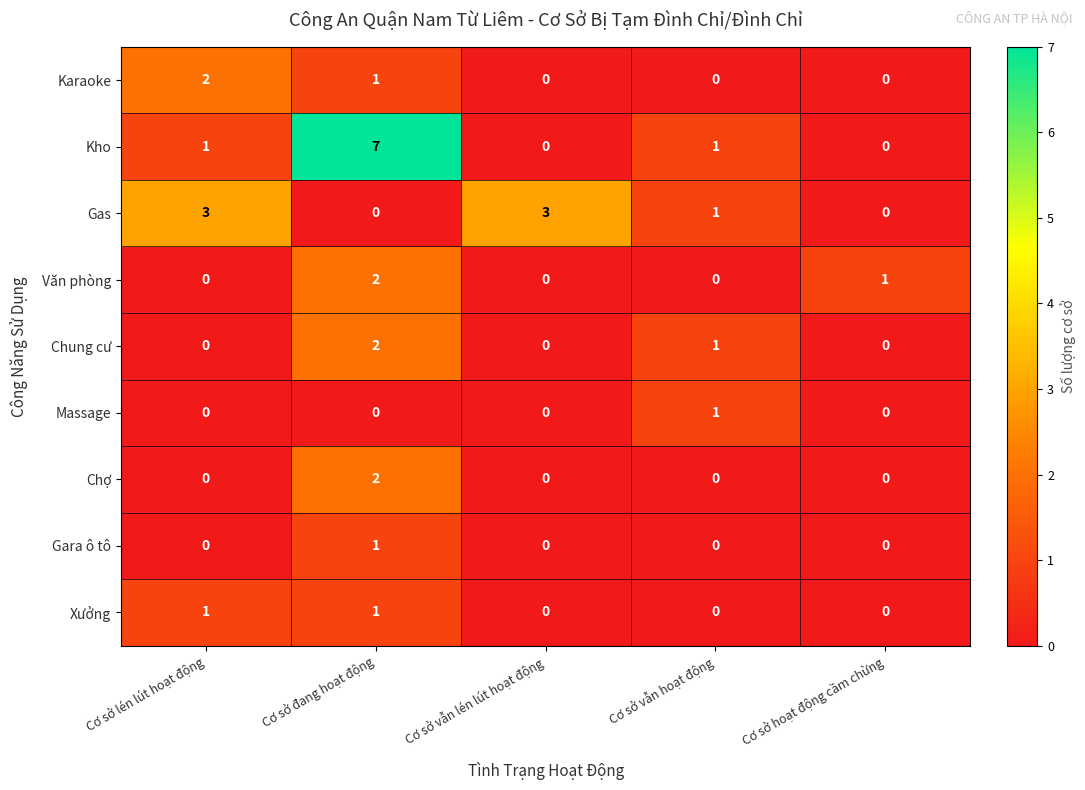

Count the Massage values in the range 0 to 1.

5